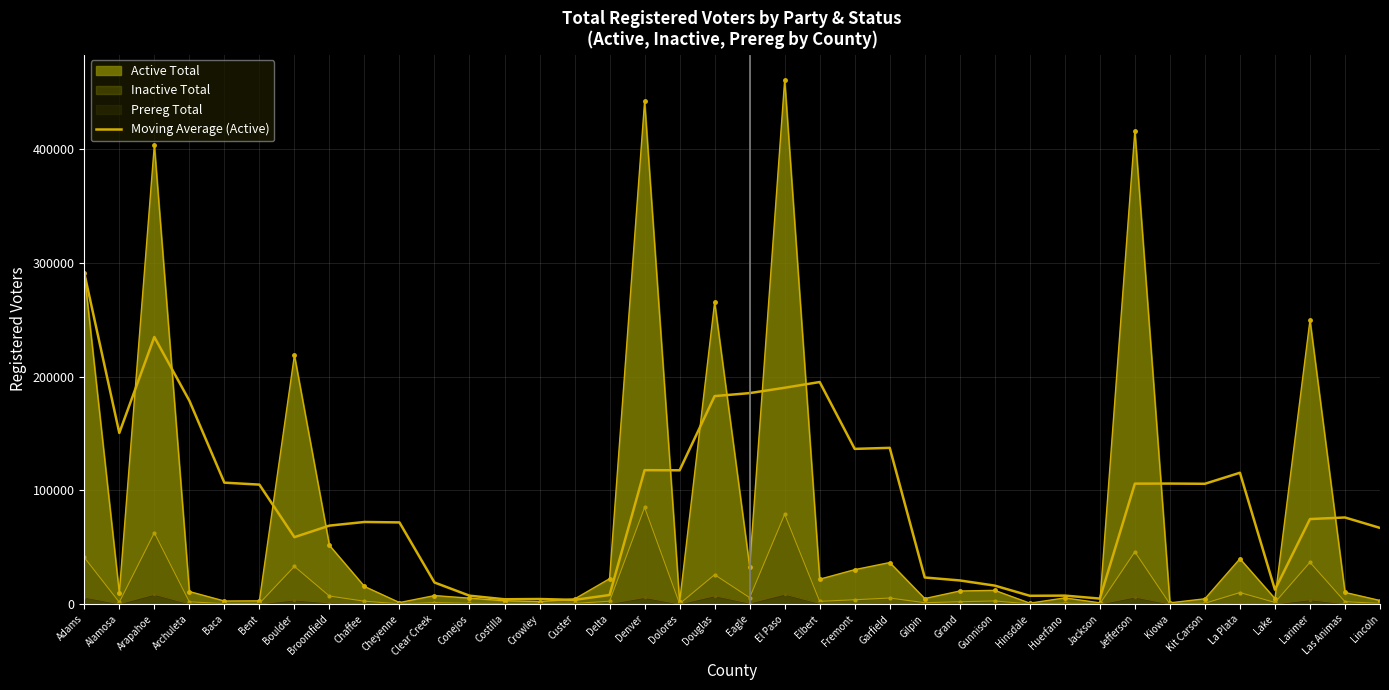

What is the label of the 5th point from the right?

La Plata